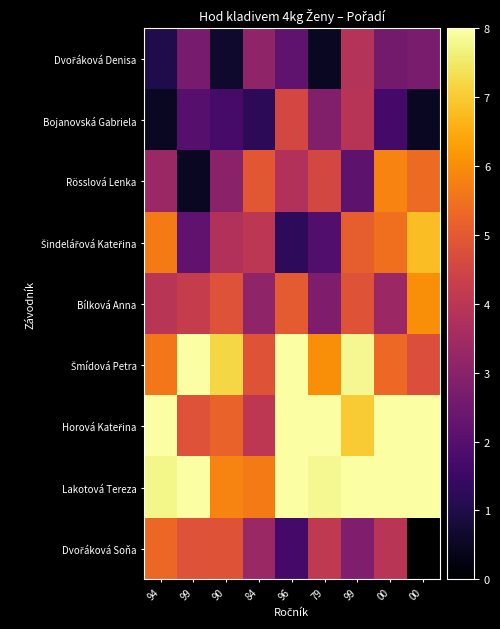

What is the highest value of the Dvořáková Denisa series?

3.9